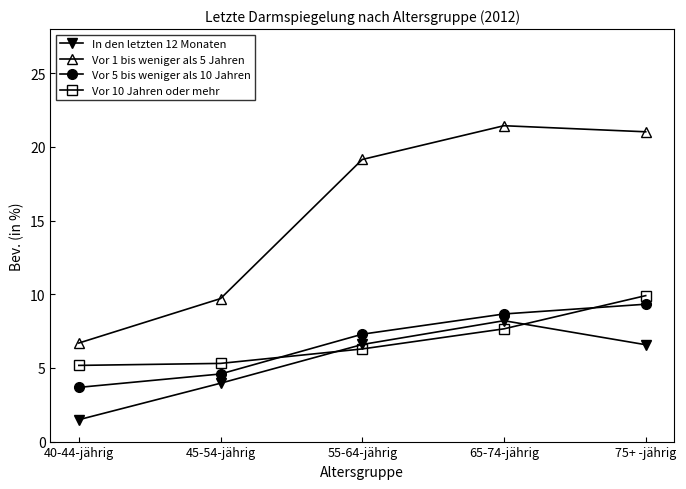

What is the label of the 2nd point from the right?

65-74-jährig